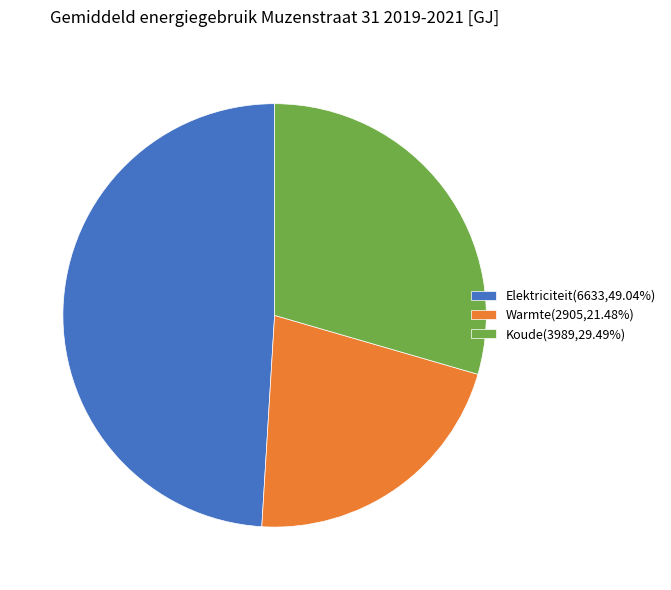

True or false: Warmte accounts for 30% of the total.

False